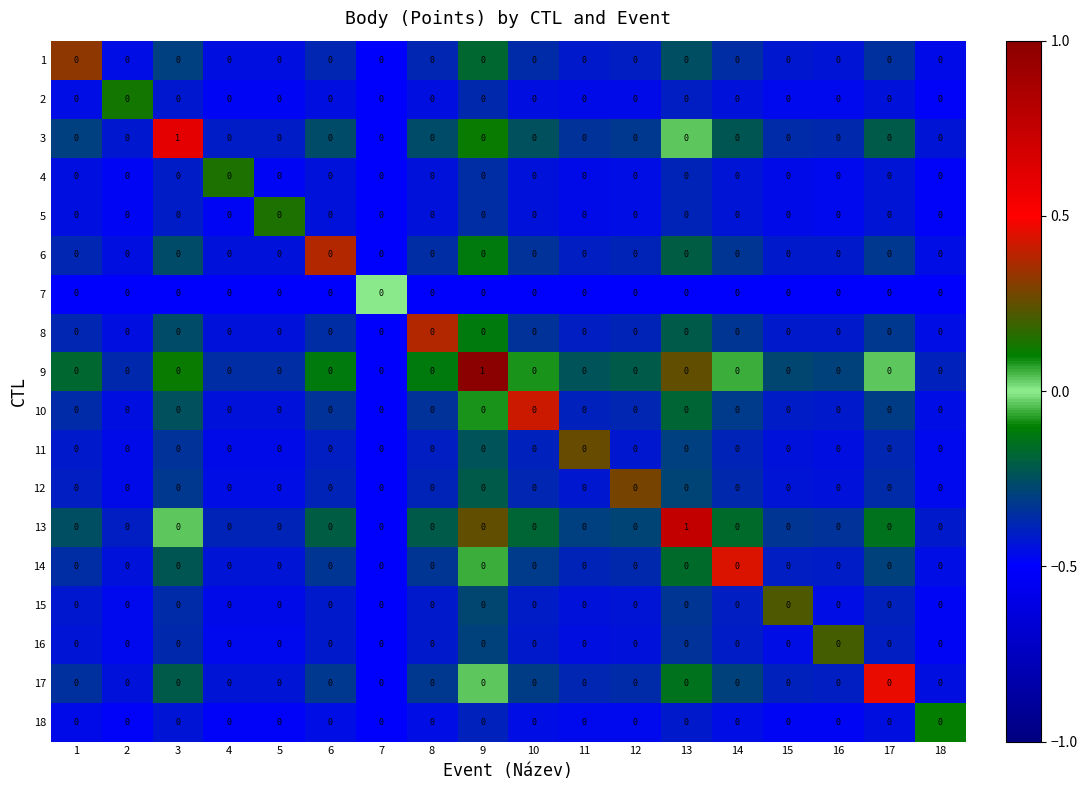

Is it true that 9 equals 0 at 1?

True